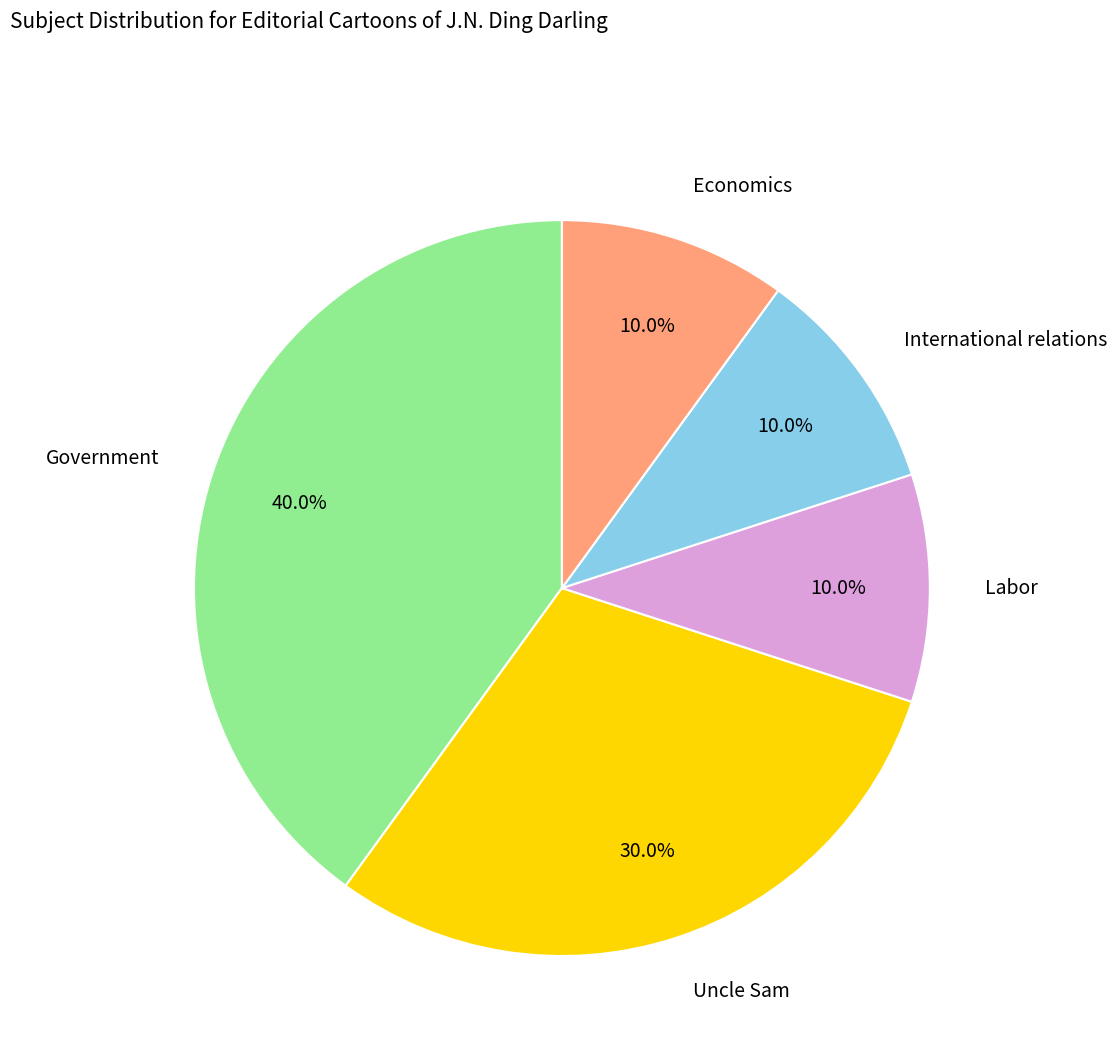

The Uncle Sam slice represents 30% of the pie. True or false?

True